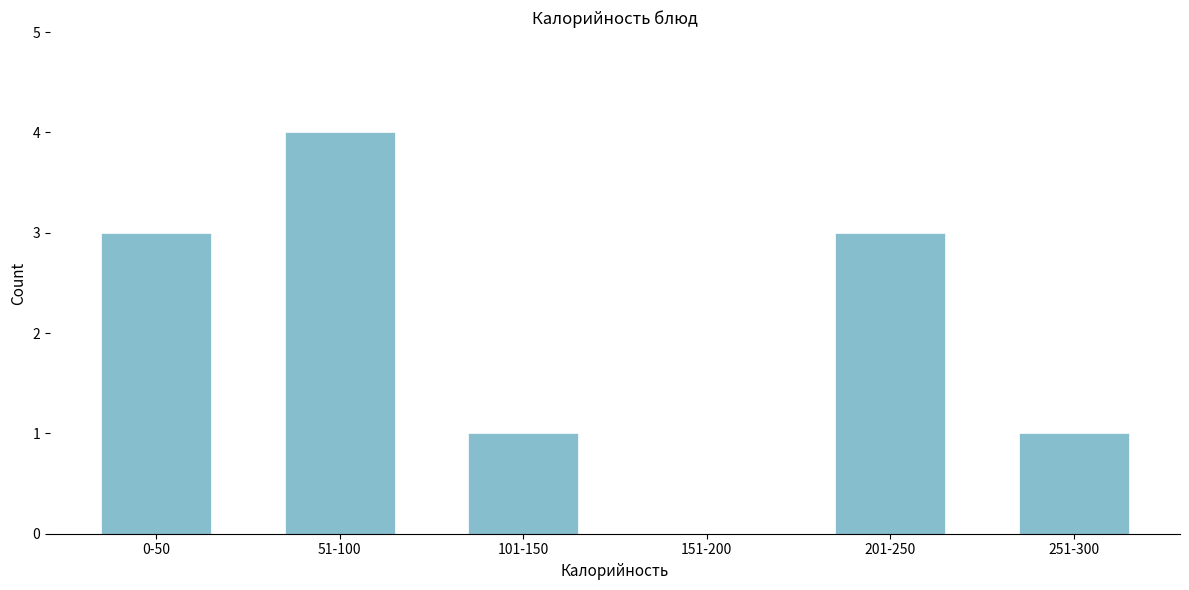

Reading left to right, list all the values displayed in this chart.

0-50=3	51-100=4	101-150=1	151-200=0	201-250=3	251-300=1